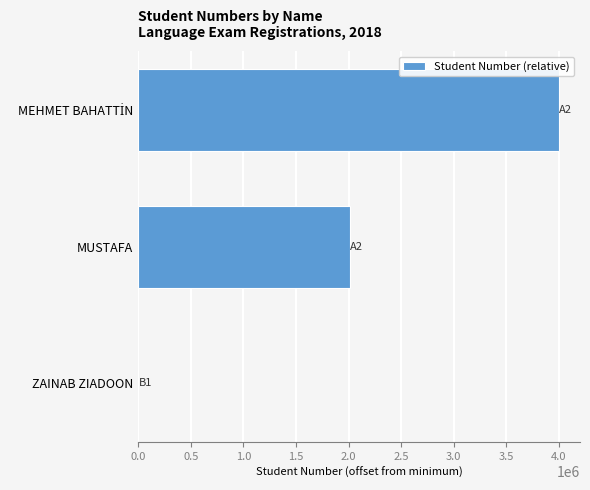

What is the average value?

2006022